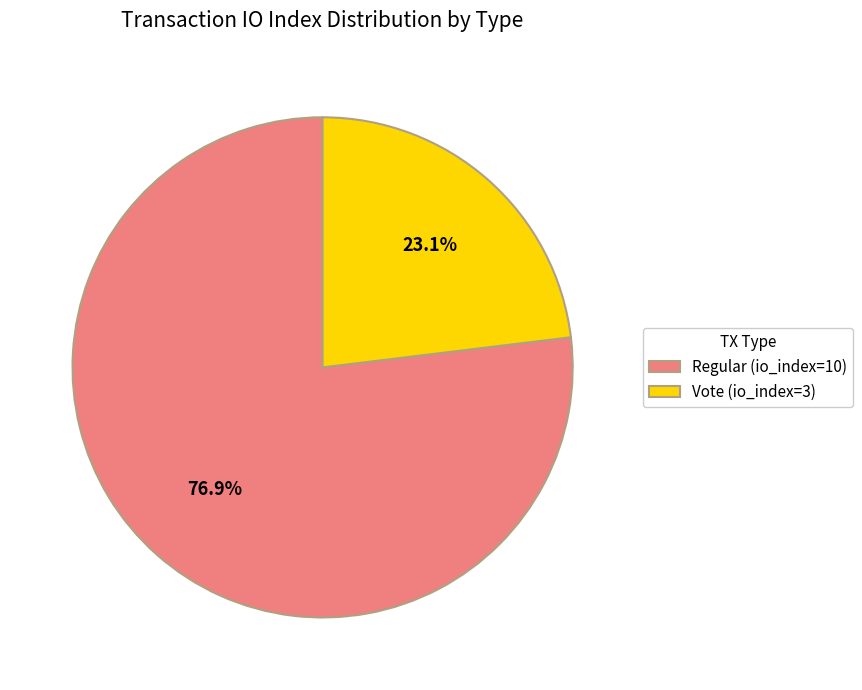

To the nearest percent, what is the average slice percentage?

50%